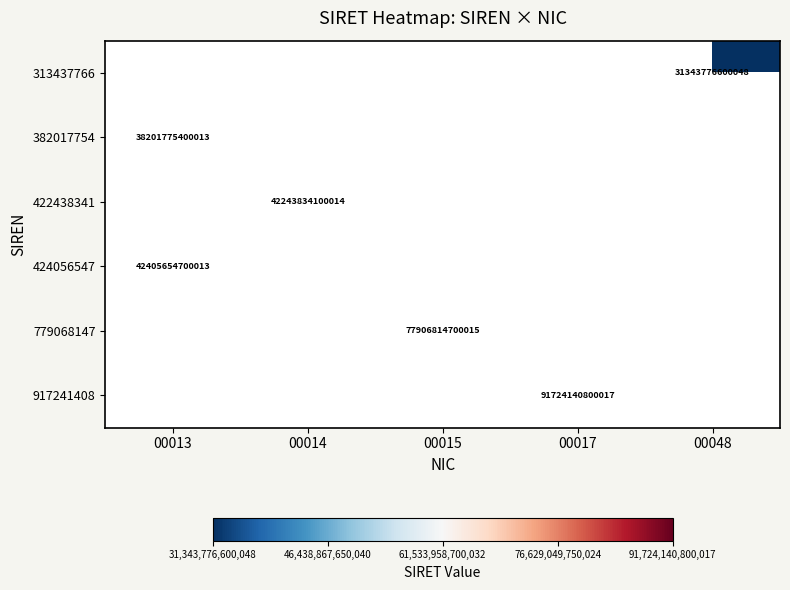

The value of 313437766 at 00048 is 46781255290409.5. True or false?

False